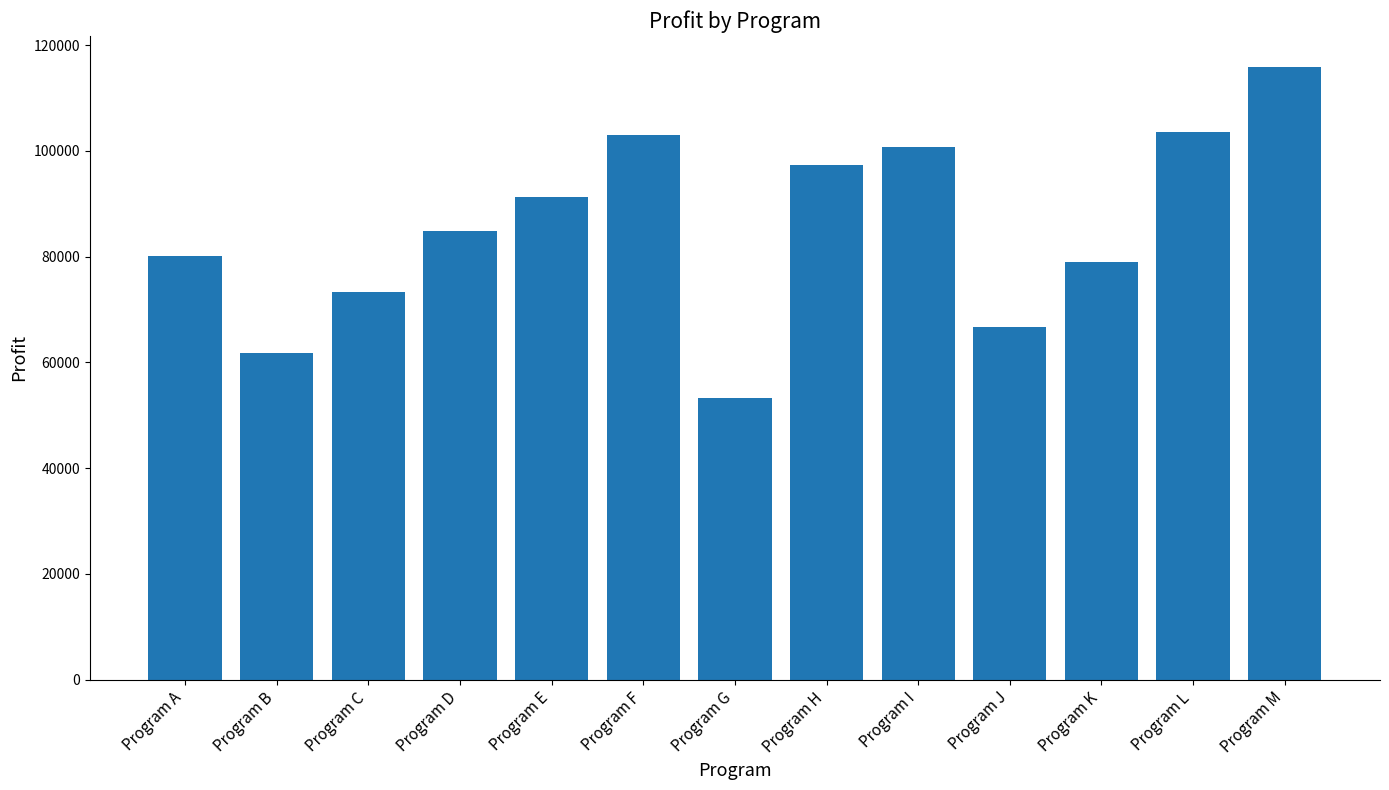

Is it true that the value at Program D is 84923?

True